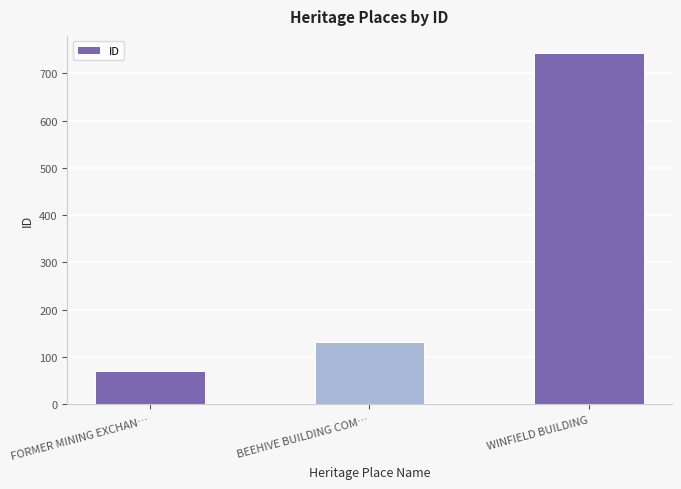

What is the maximum value shown in the chart?

742